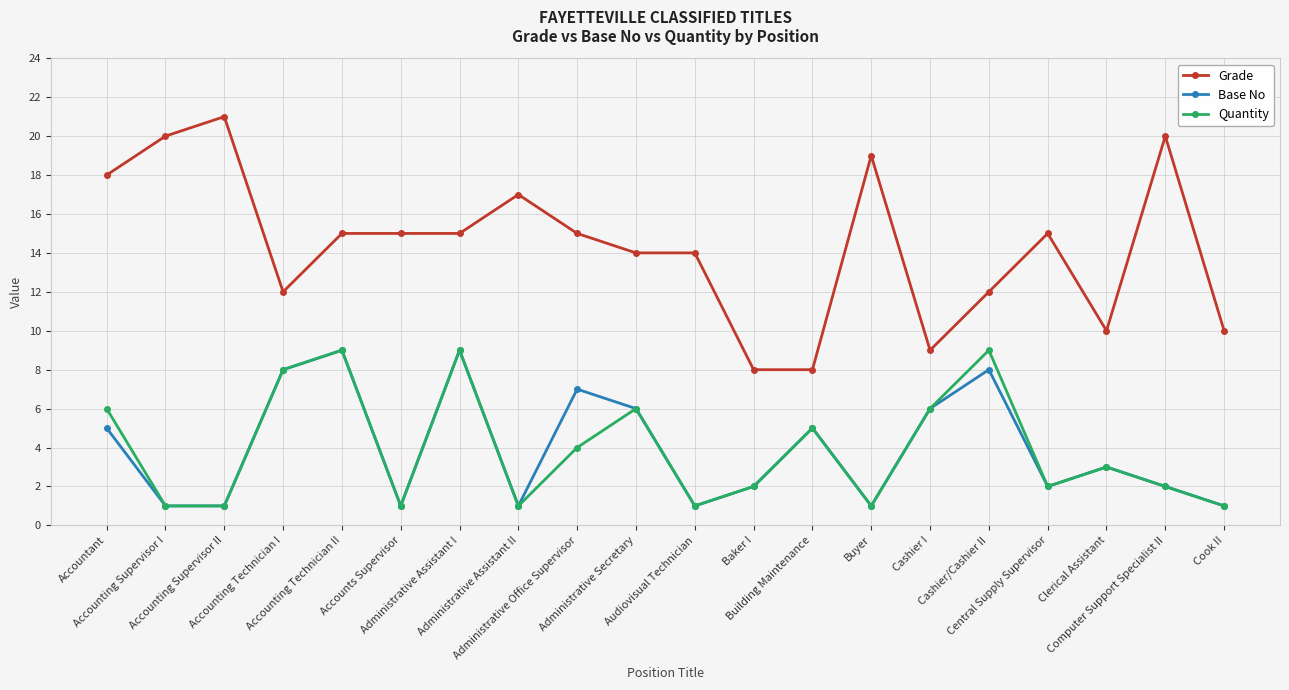

What is the label of the 5th point from the right?

Cashier/Cashier II